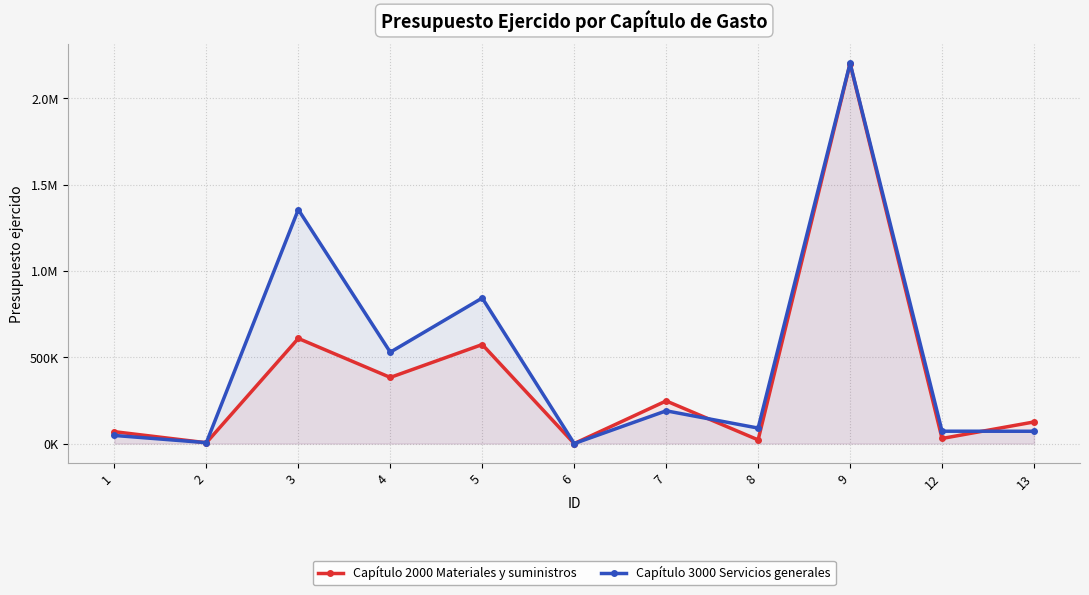

What is the sum of the Capítulo 3000 Servicios generales values at 2 and 5?

848406.8